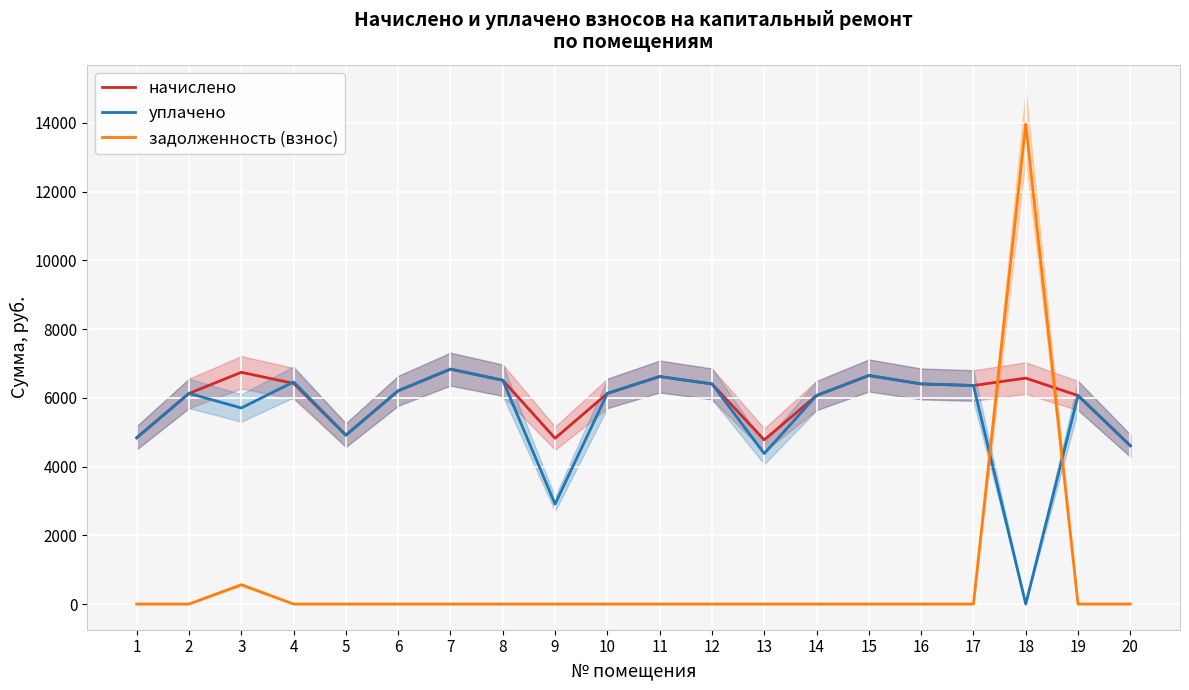

List the labels in order of задолженность (взнос) value, smallest first.

1, 2, 4, 5, 6, 7, 8, 9, 10, 11, 12, 13, 14, 15, 16, 17, 19, 20, 3, 18